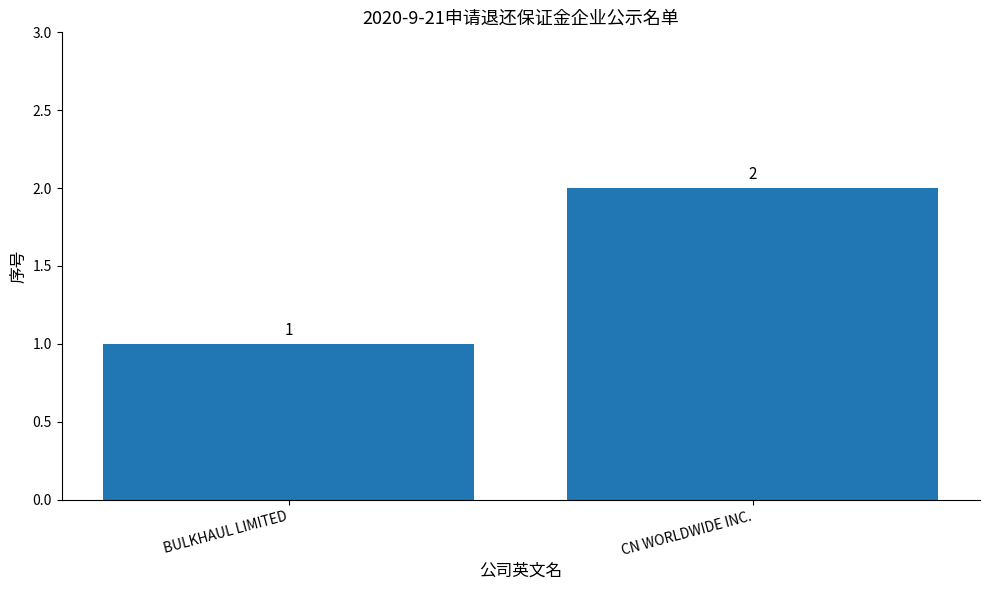

What is the label of the 1st bar from the left?

BULKHAUL LIMITED